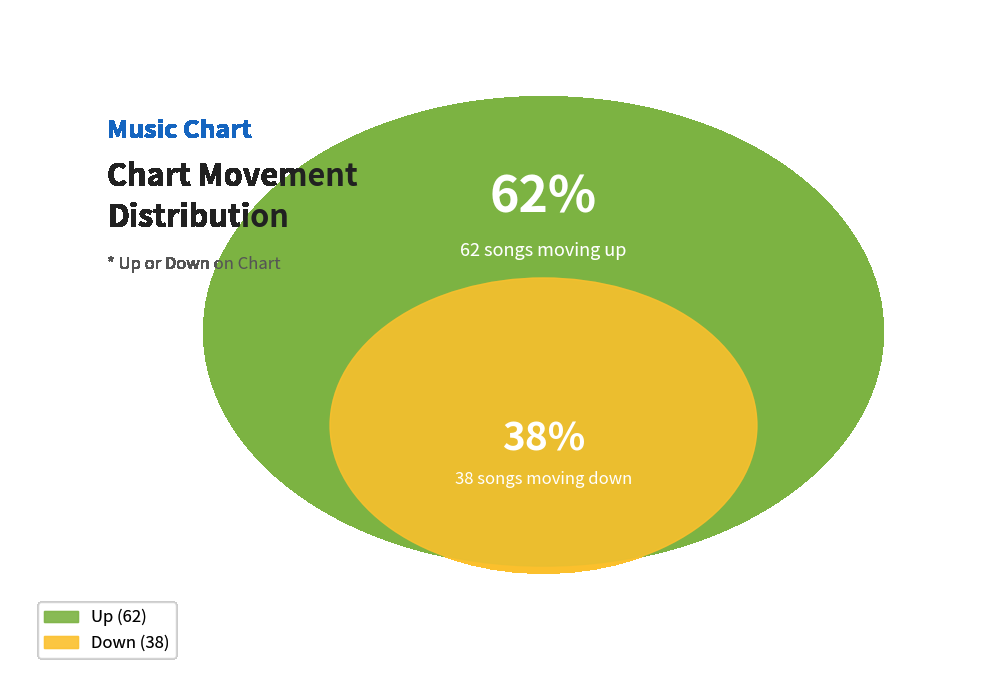

How many slices are in this pie chart?

2